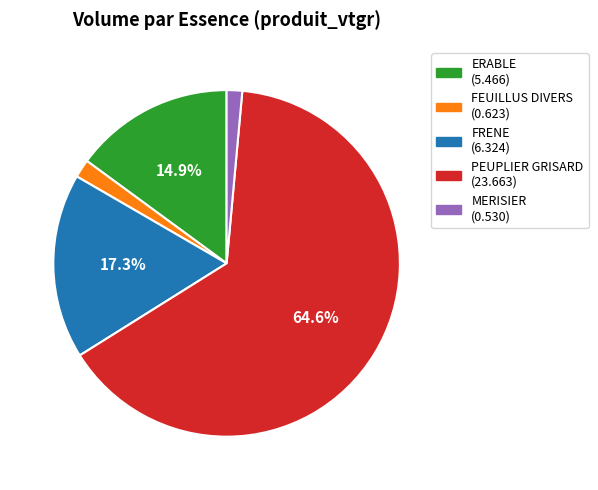

Is there any slice that represents more than half of the pie?

Yes